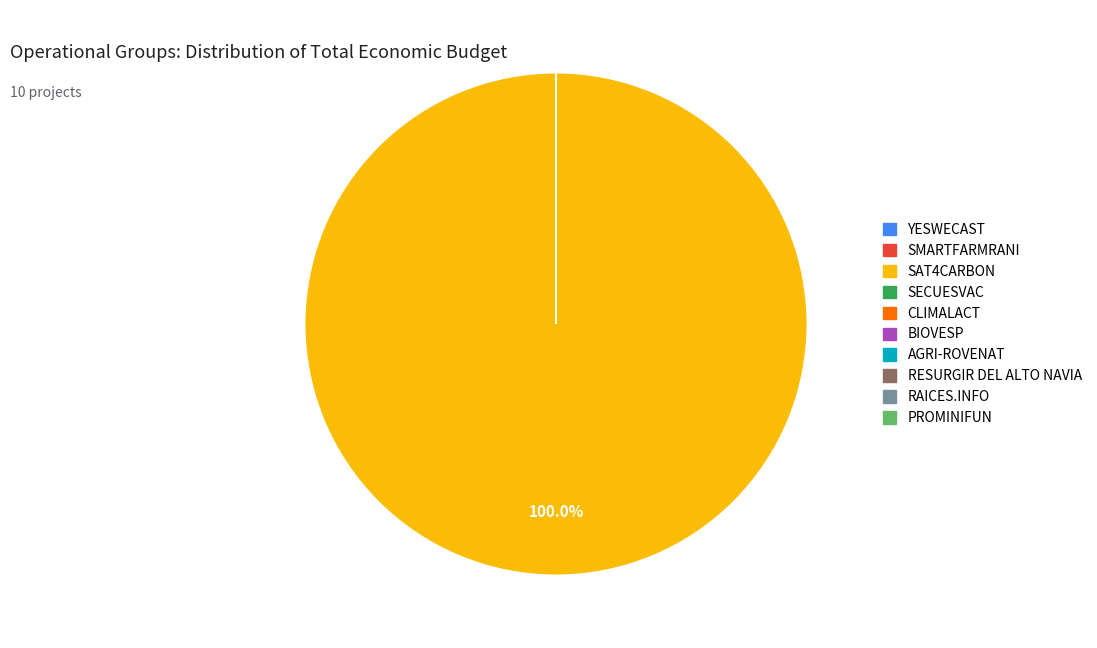

What is the largest slice in the pie chart?

SAT4CARBON